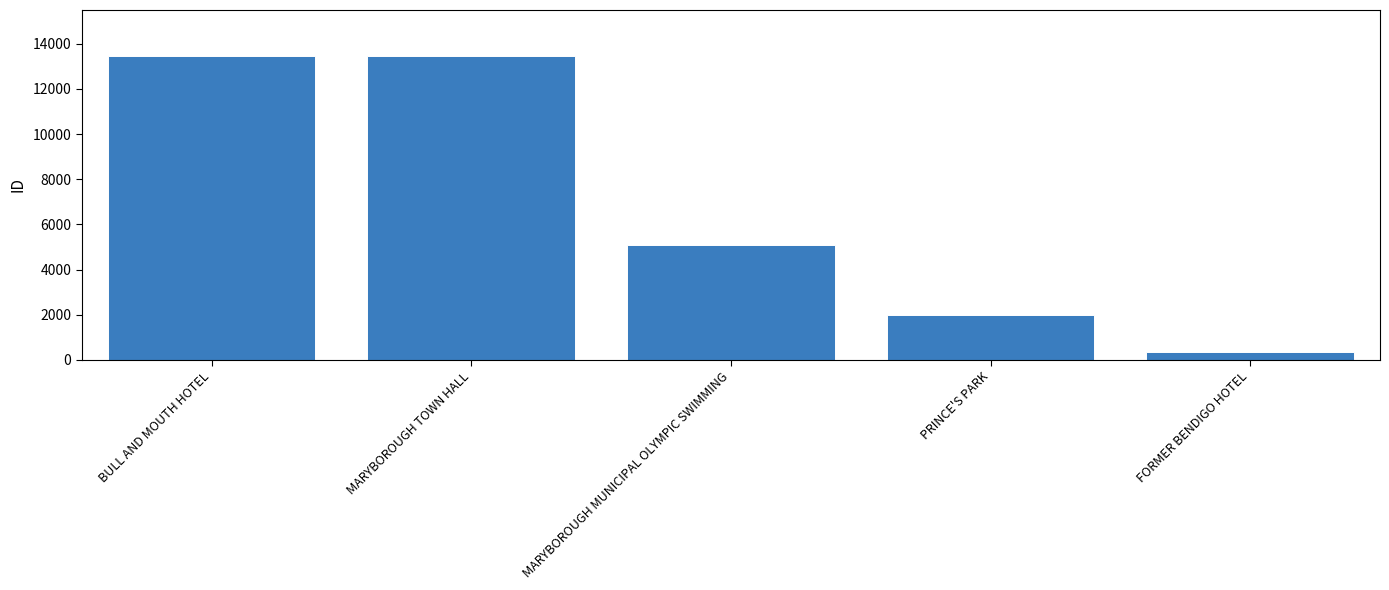

Which category has the lowest value across all series?

FORMER BENDIGO HOTEL